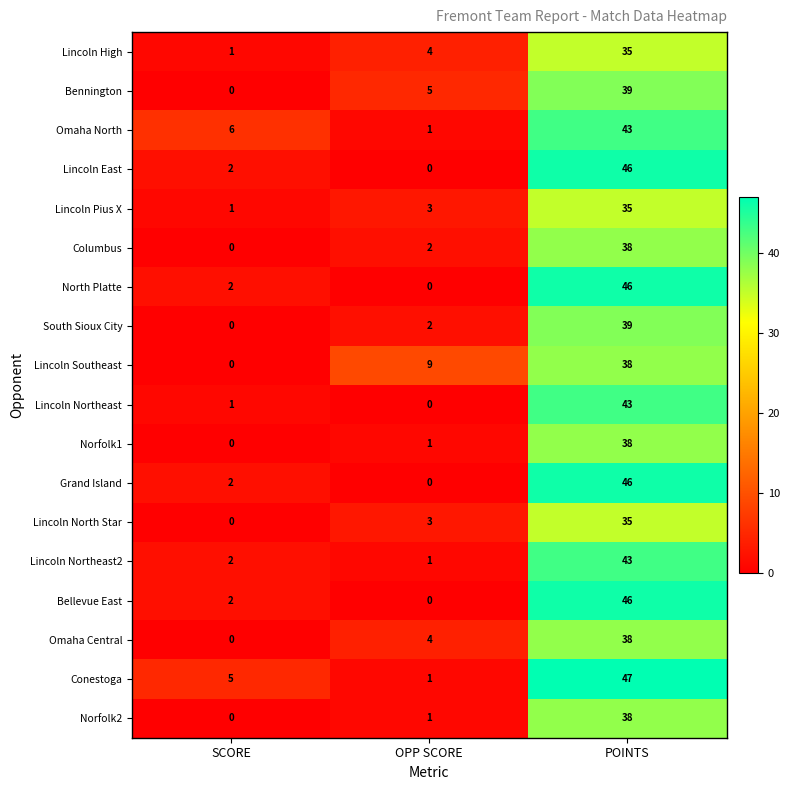

The value of Grand Island at SCORE is 4. True or false?

False